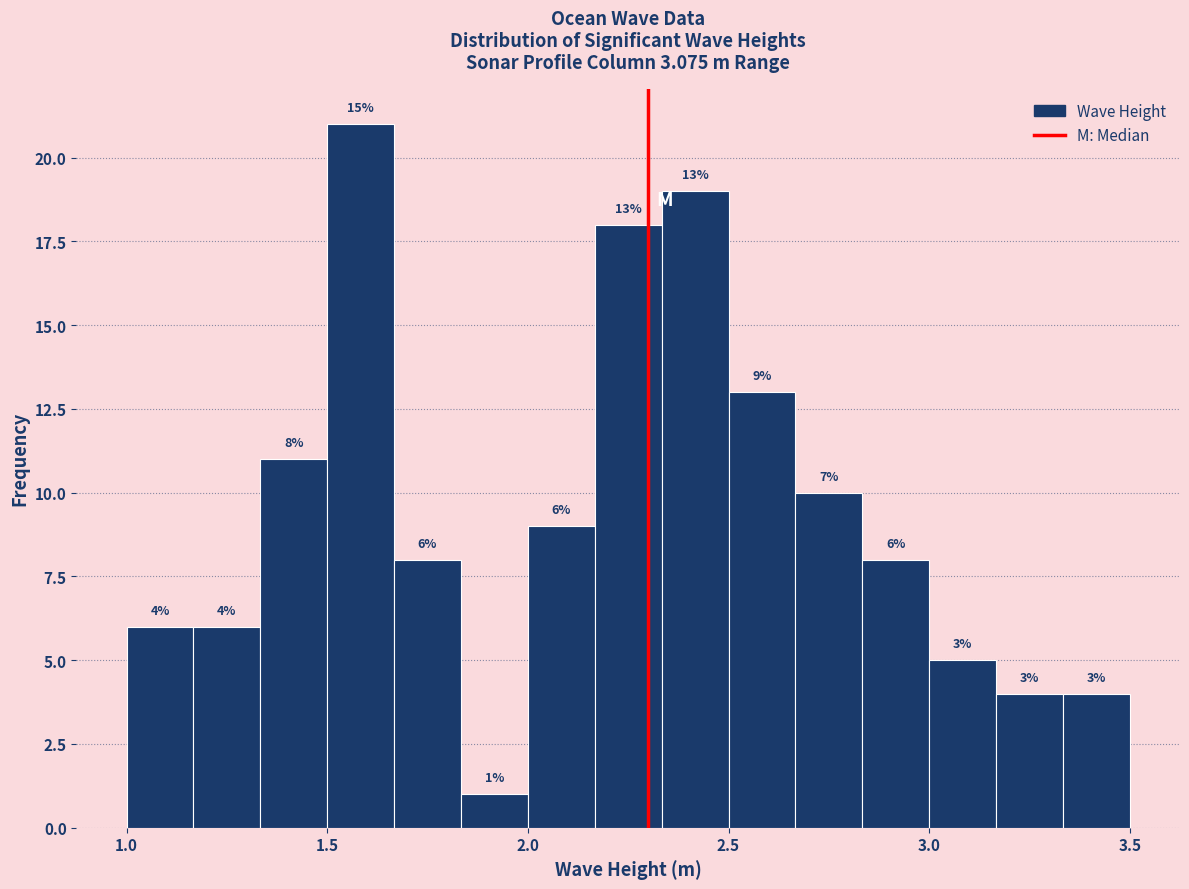

Around what value on the x-axis is the tallest bar? Give the approximate position of its centre, as read against the axis.

1.60